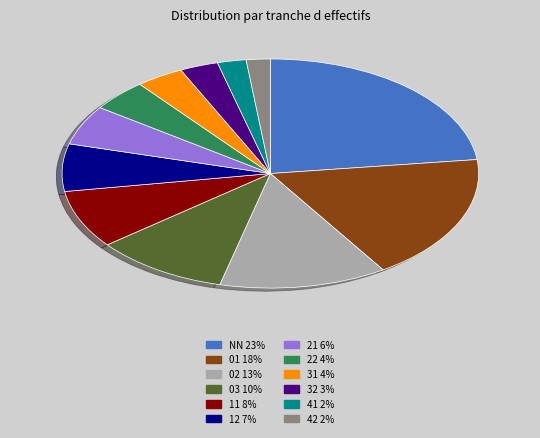

Do 03 and 21 together represent more than half of the pie?

No